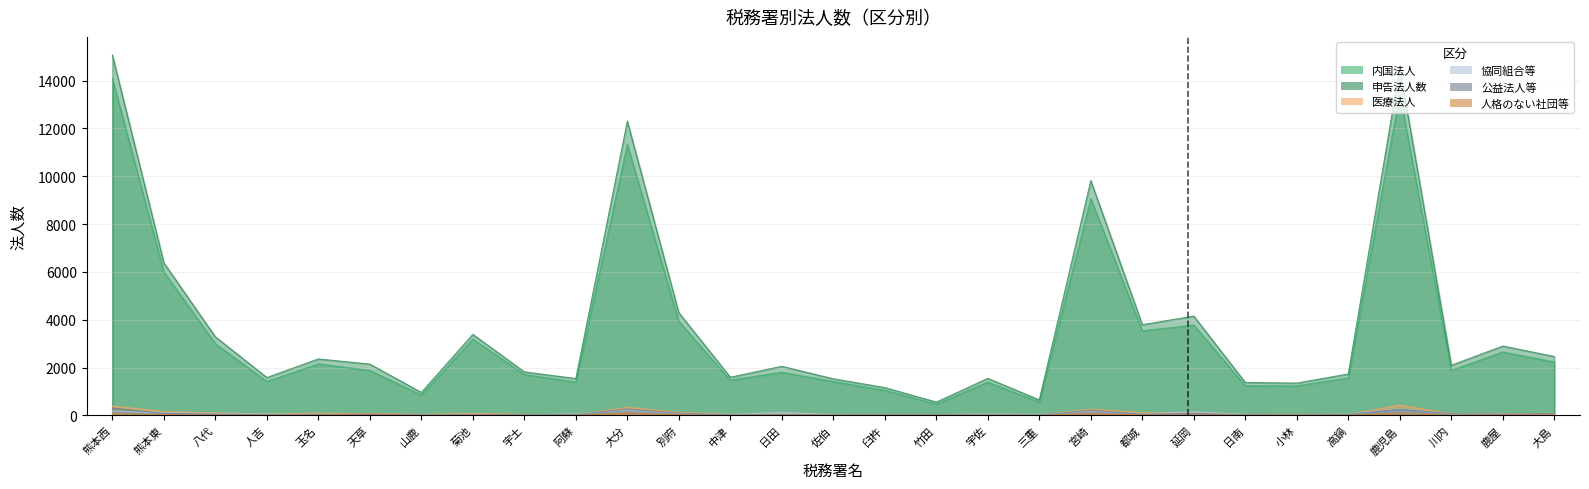

What position from the left is 都城?

21